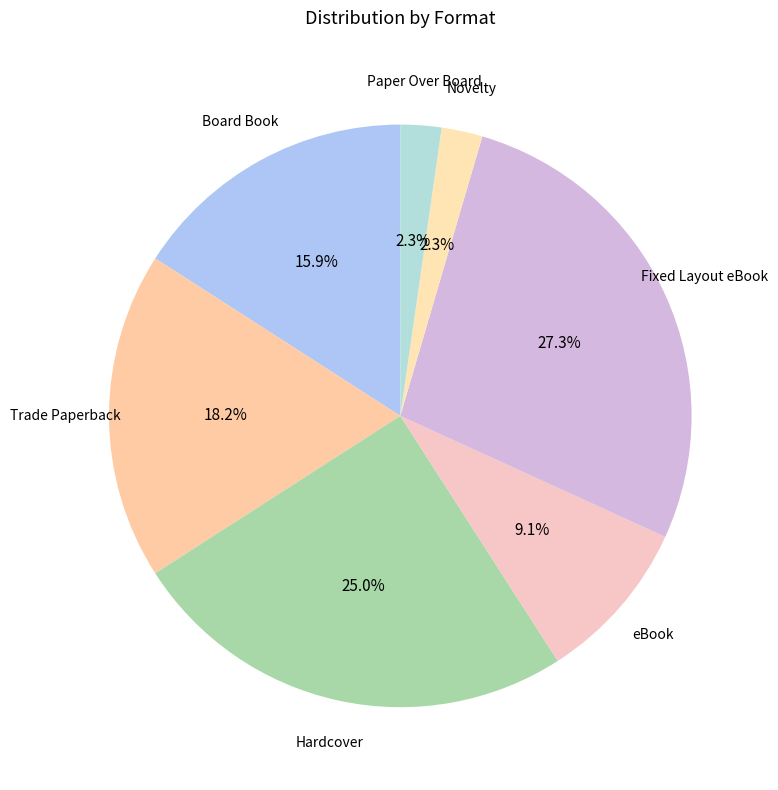

How much of the chart is everything except Hardcover?

75.0%